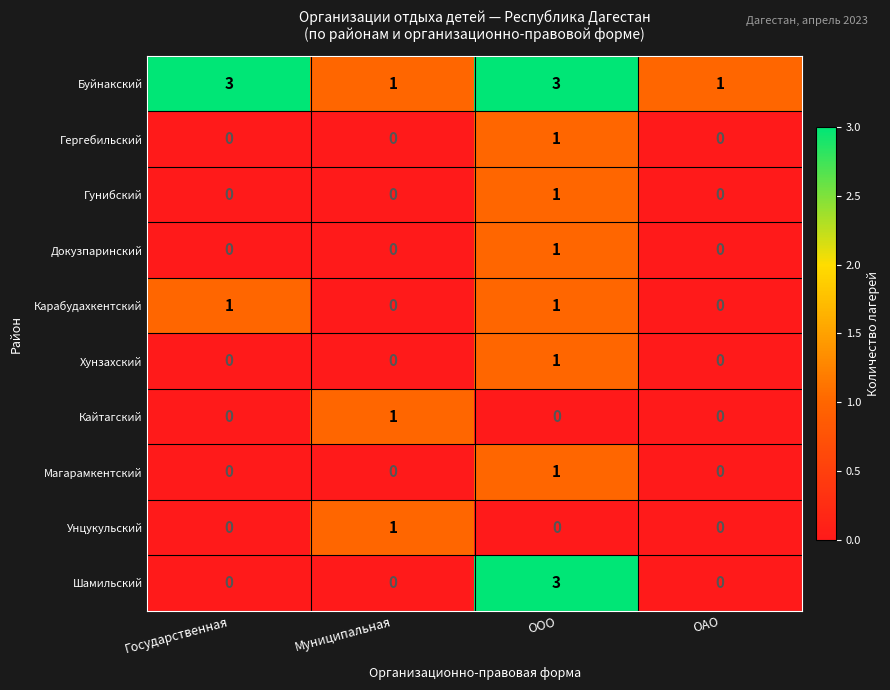

True or false: Гунибский has a value of 0 at ООО.

False